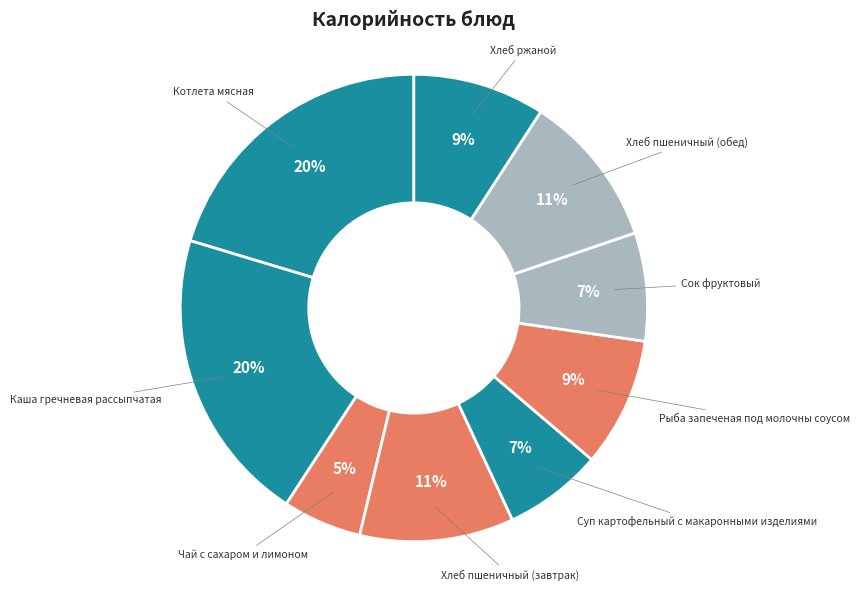

Do Хлеб пшеничный (обед) and Сок фруктовый together represent more than half of the pie?

No